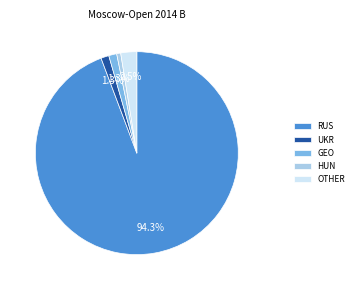

Which category has the biggest portion of the pie?

RUS